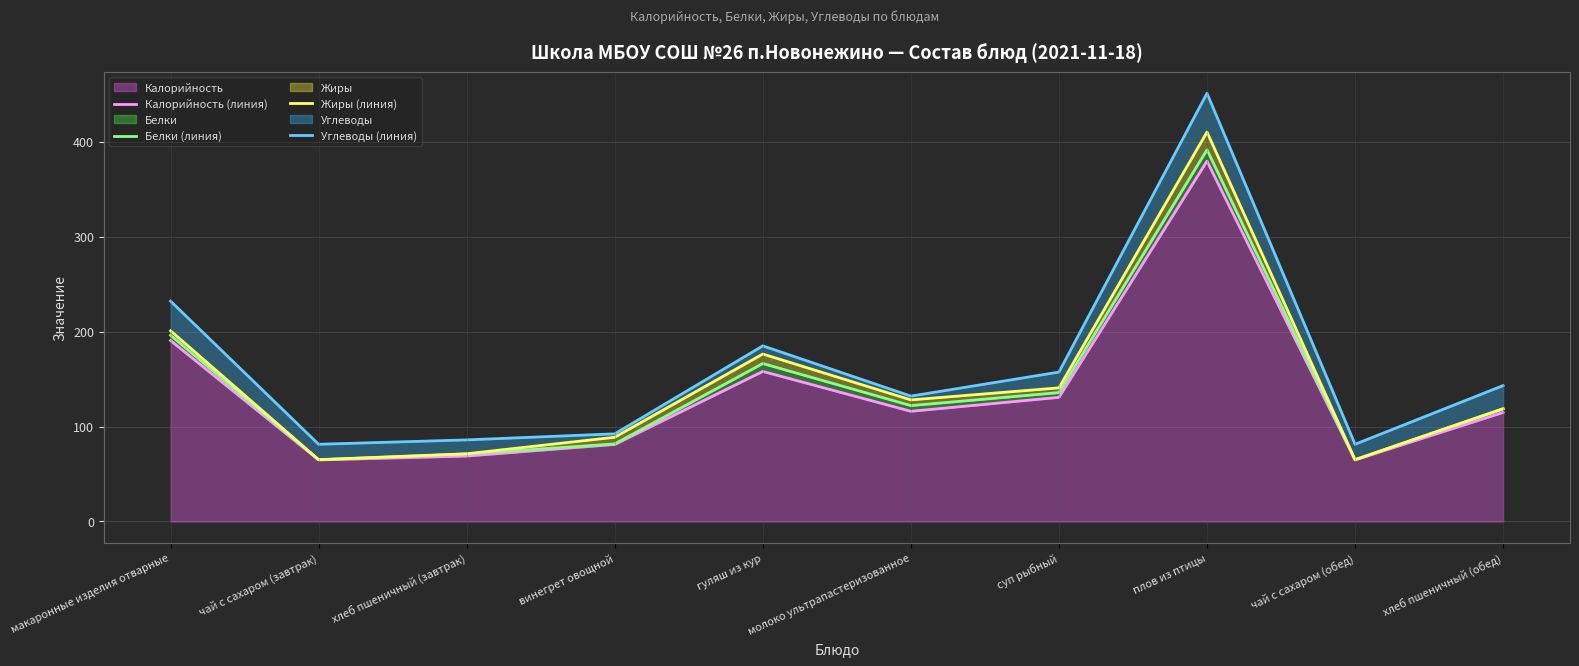

At гуляш из кур, list the series in order from smallest to largest.

Калорийность (линия), Белки (линия), Жиры (линия), Углеводы (линия)